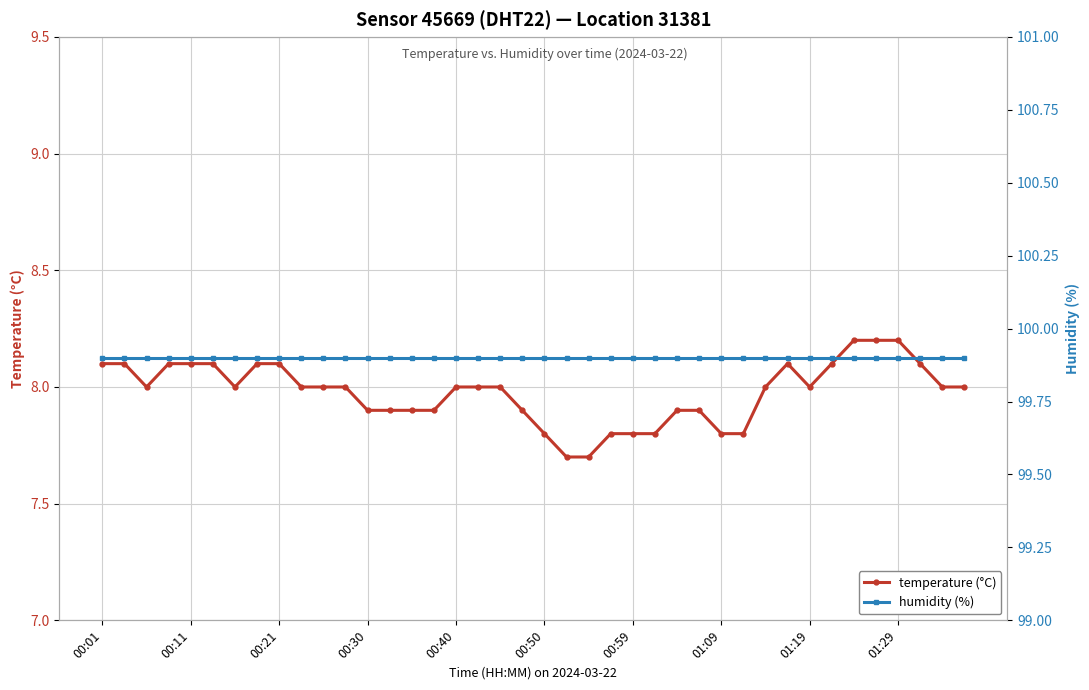

At which label is humidity (%) closest to 99?

00:01